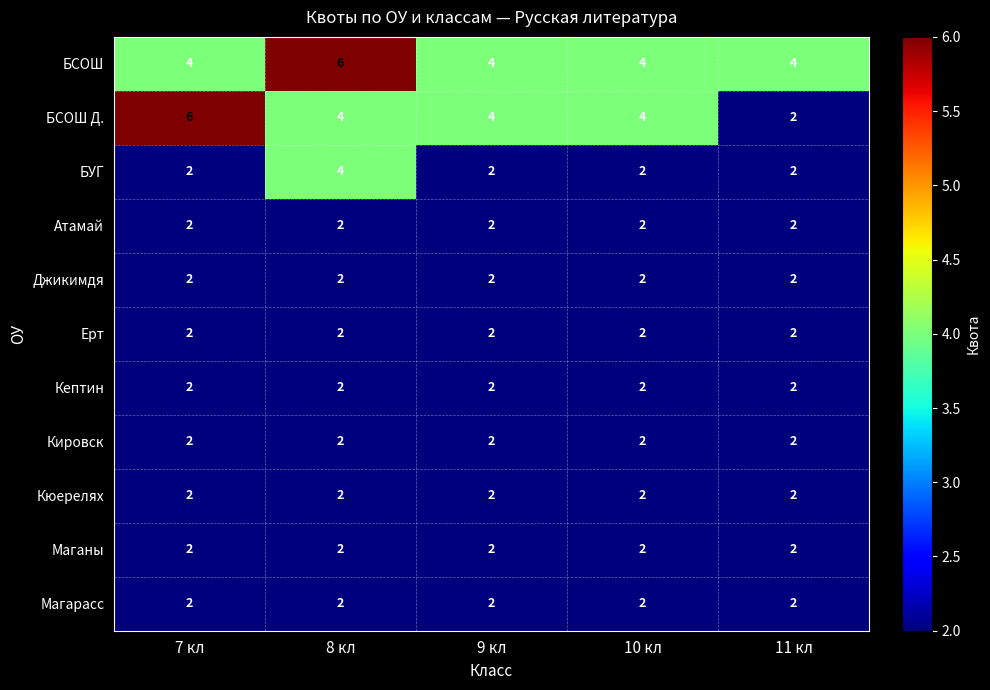

What is the difference between the highest and lowest values at 7 кл?

4